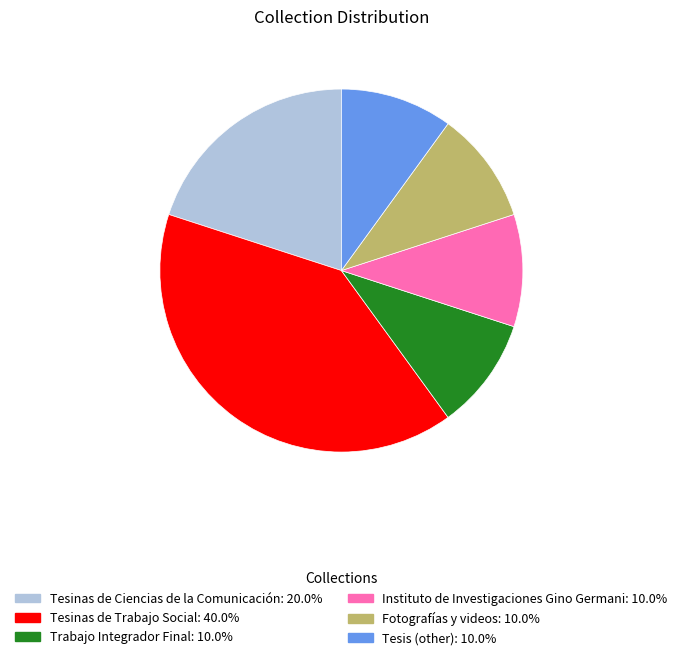

Is it true that Tesinas de Trabajo Social is 27% of the pie?

False